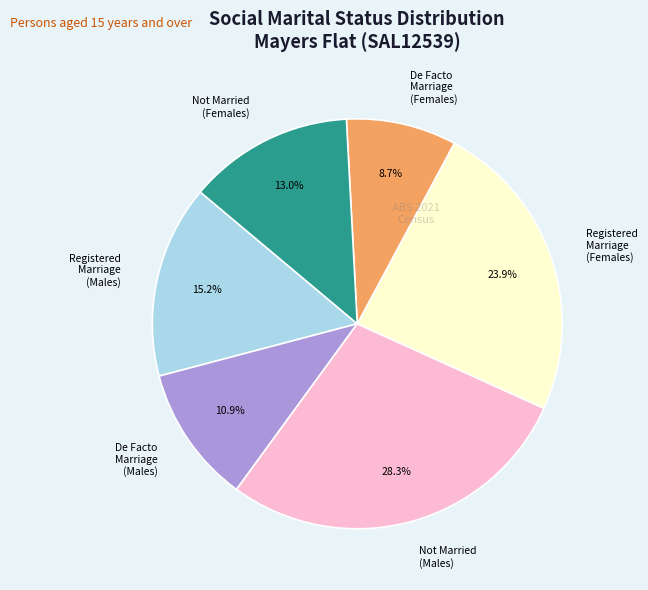

To the nearest percent, what is the difference between the largest and smallest slice percentages?

20%